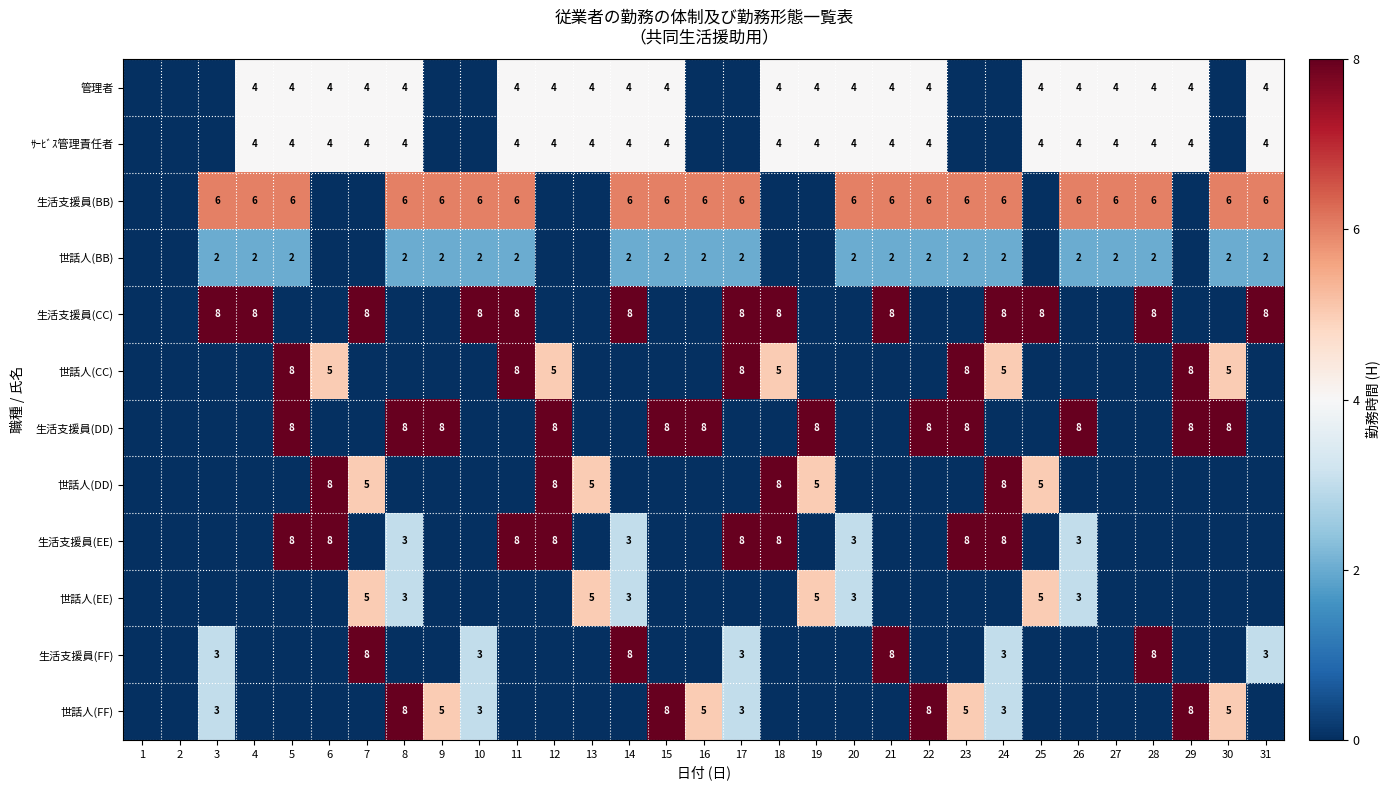

What is the total value across all series at 28?

32